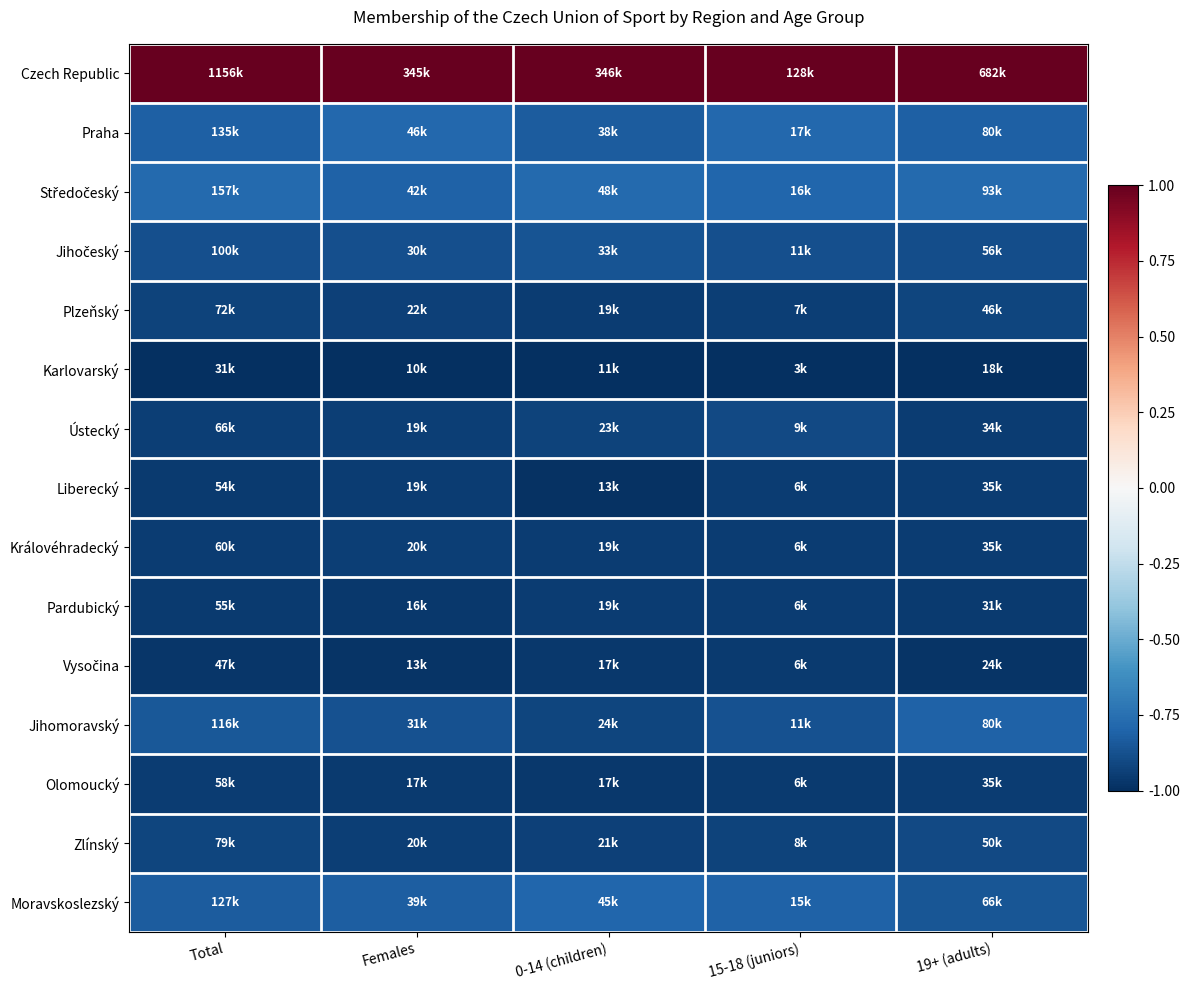

Count the number of categories in the chart.

5